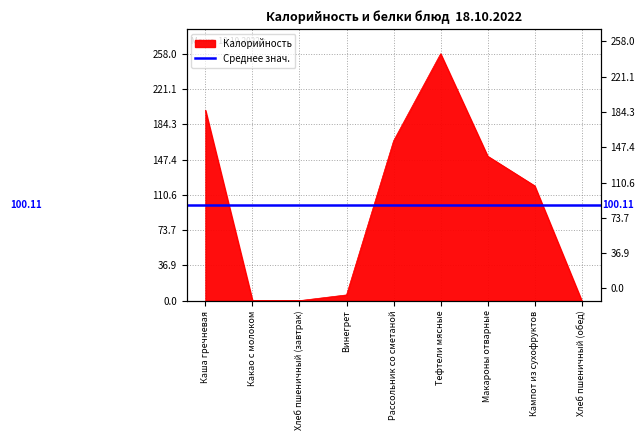

Reading left to right, extract all data points from this chart.

199	0	0	6	167	258	151	120	0